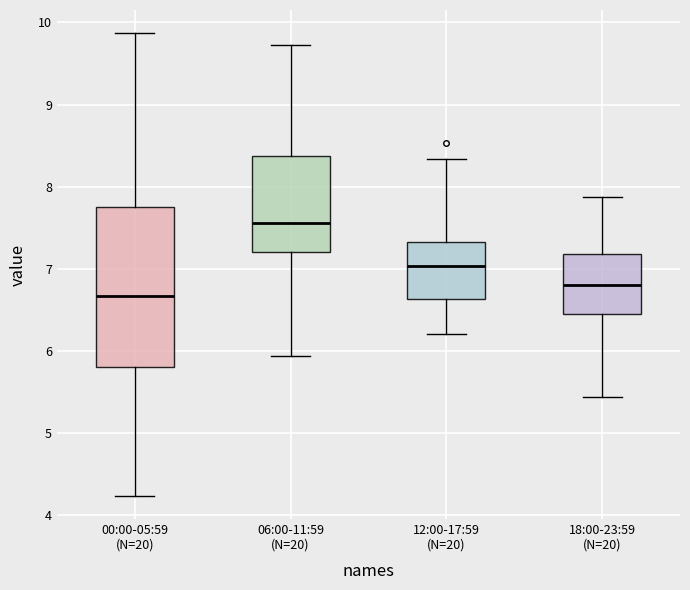

Reading left to right, read every box against the y-axis: the position of its median line, the range the box covers, and the ends of its whiskers. The values are not printed on the chart, so give them approximately, as read against the axis.

00:00-05:59 (N=20): median 6.7, box 5.8 to 7.7, whiskers 4.2 to 9.9
06:00-11:59 (N=20): median 7.6, box 7.2 to 8.4, whiskers 5.9 to 9.7
12:00-17:59 (N=20): median 7.0, box 6.6 to 7.3, whiskers 6.2 to 8.3
18:00-23:59 (N=20): median 6.8, box 6.5 to 7.2, whiskers 5.4 to 7.9